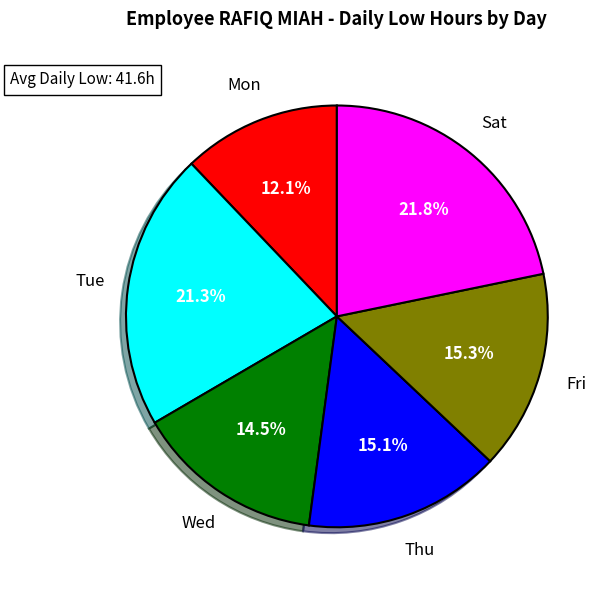

Does any single category account for the majority?

No